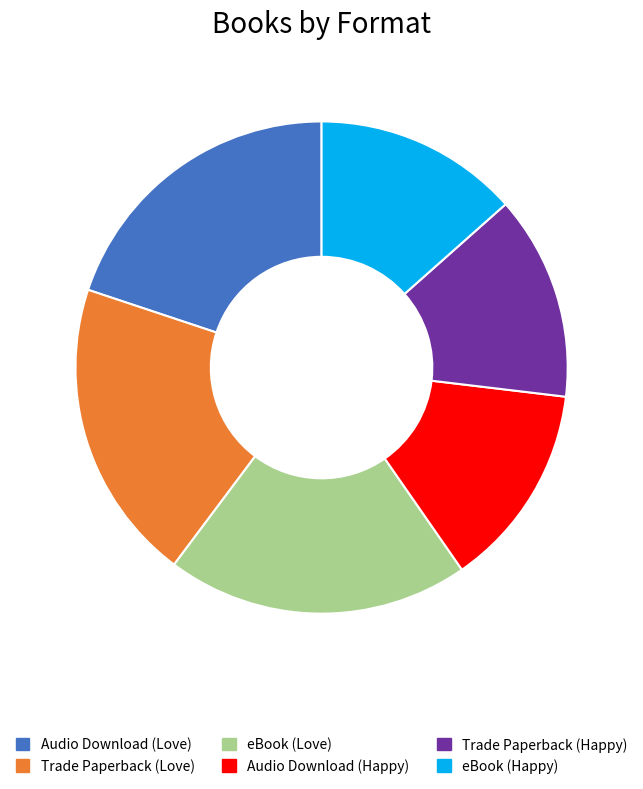

True or false: Audio Download (Happy) accounts for 13% of the total.

True